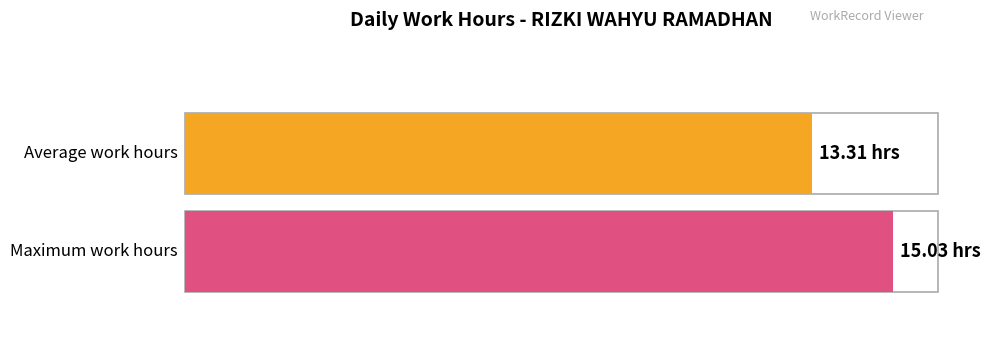

Does the chart contain any negative values?

No